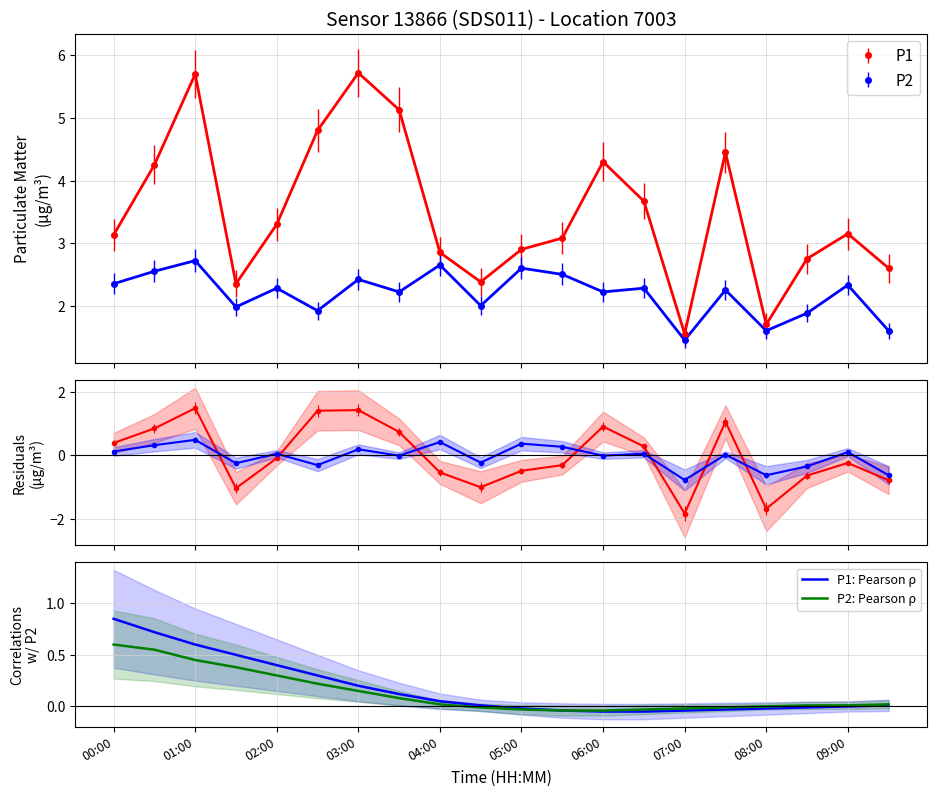

How many data points does each series have?

20